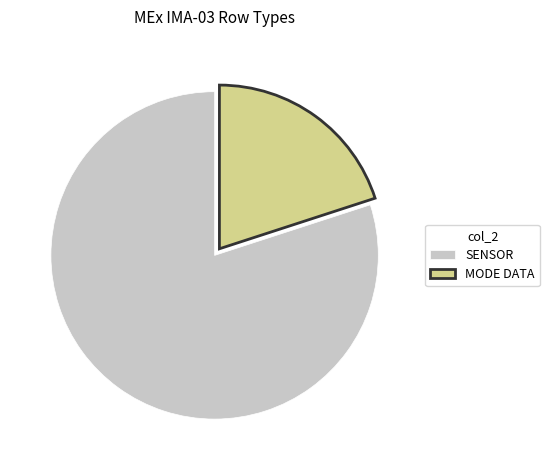

Which category has the biggest portion of the pie?

SENSOR